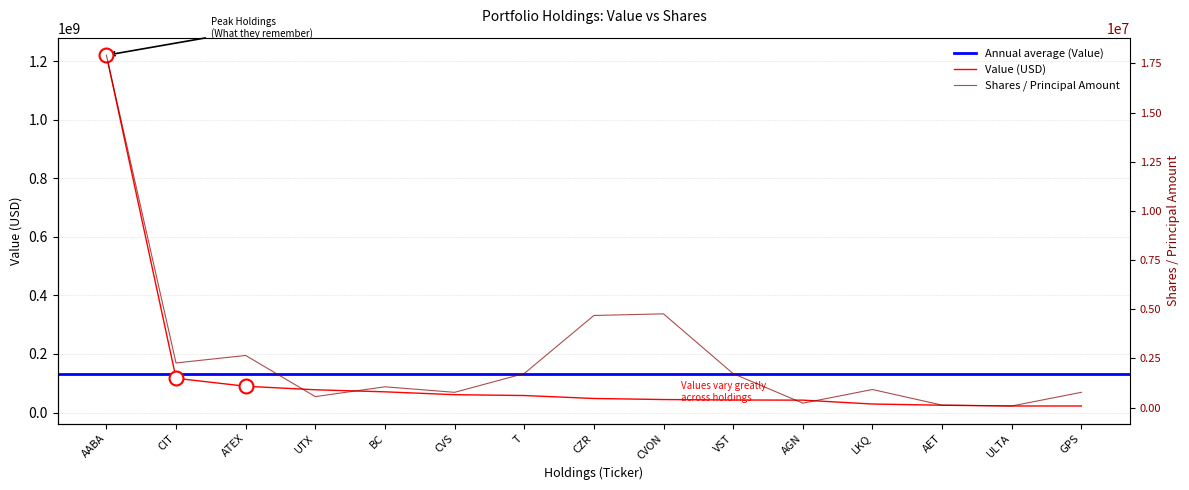

Rank the series at GPS from lowest to highest value.

Shares or principal amount, Value